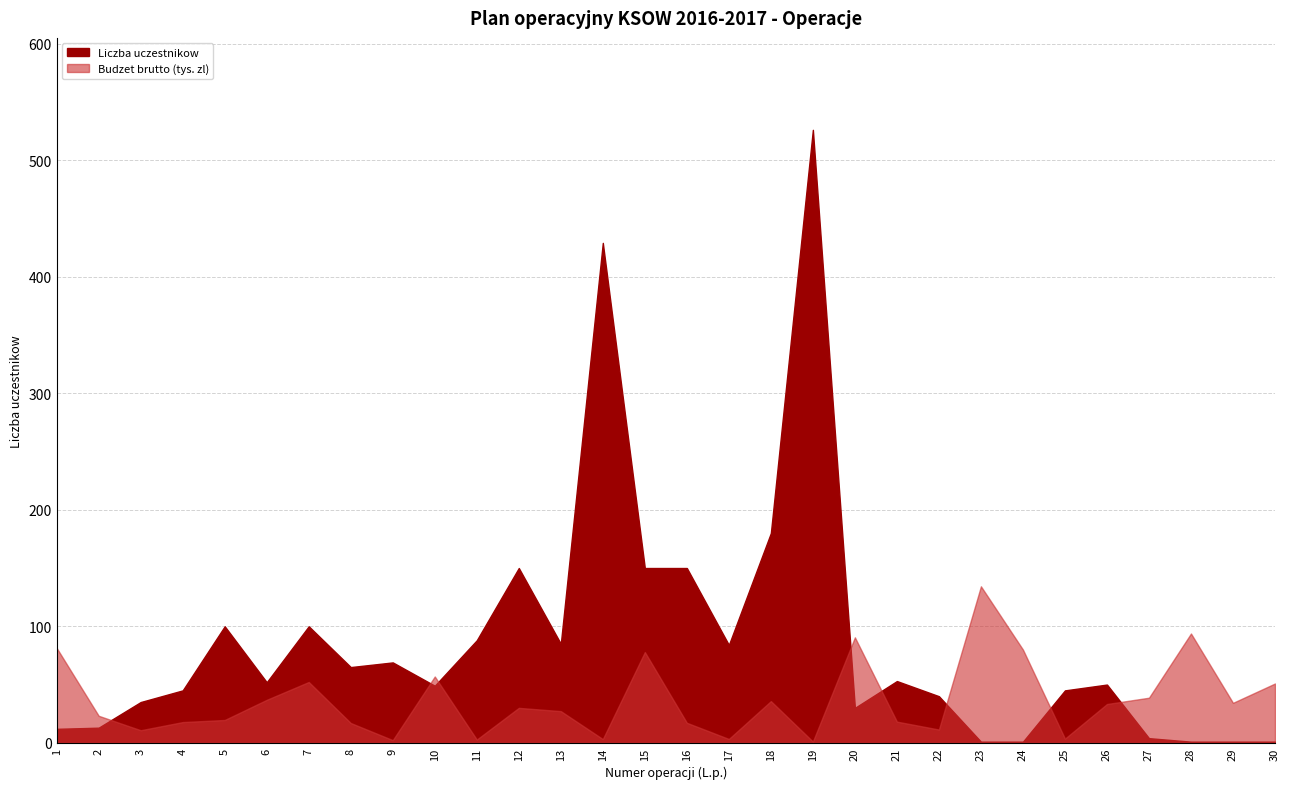

True or false: Liczba uczestnikow has more than 0 interior local peaks.

True